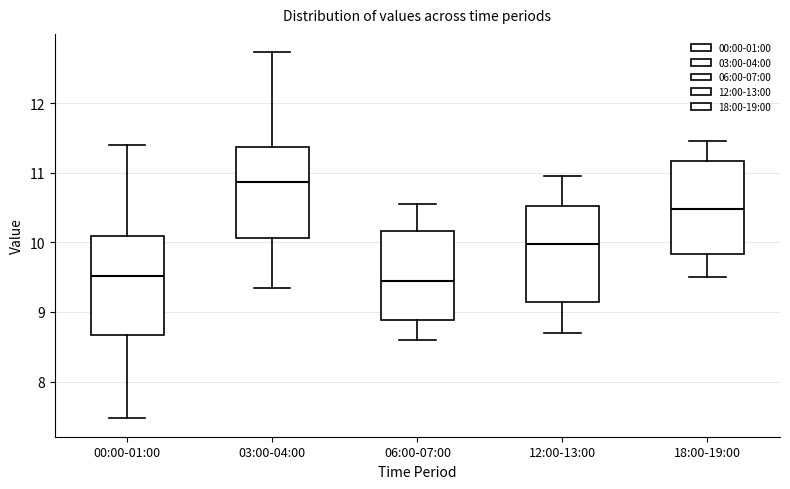

Reading left to right, read every box against the y-axis: the position of its median line, the range the box covers, and the ends of its whiskers. The values are not printed on the chart, so give them approximately, as read against the axis.

00:00-01:00: median 9.5, box 8.7 to 10.1, whiskers 7.5 to 11.4
03:00-04:00: median 10.9, box 10.1 to 11.4, whiskers 9.4 to 12.7
06:00-07:00: median 9.5, box 8.9 to 10.2, whiskers 8.6 to 10.6
12:00-13:00: median 10.0, box 9.1 to 10.5, whiskers 8.7 to 11.0
18:00-19:00: median 10.5, box 9.8 to 11.2, whiskers 9.5 to 11.5